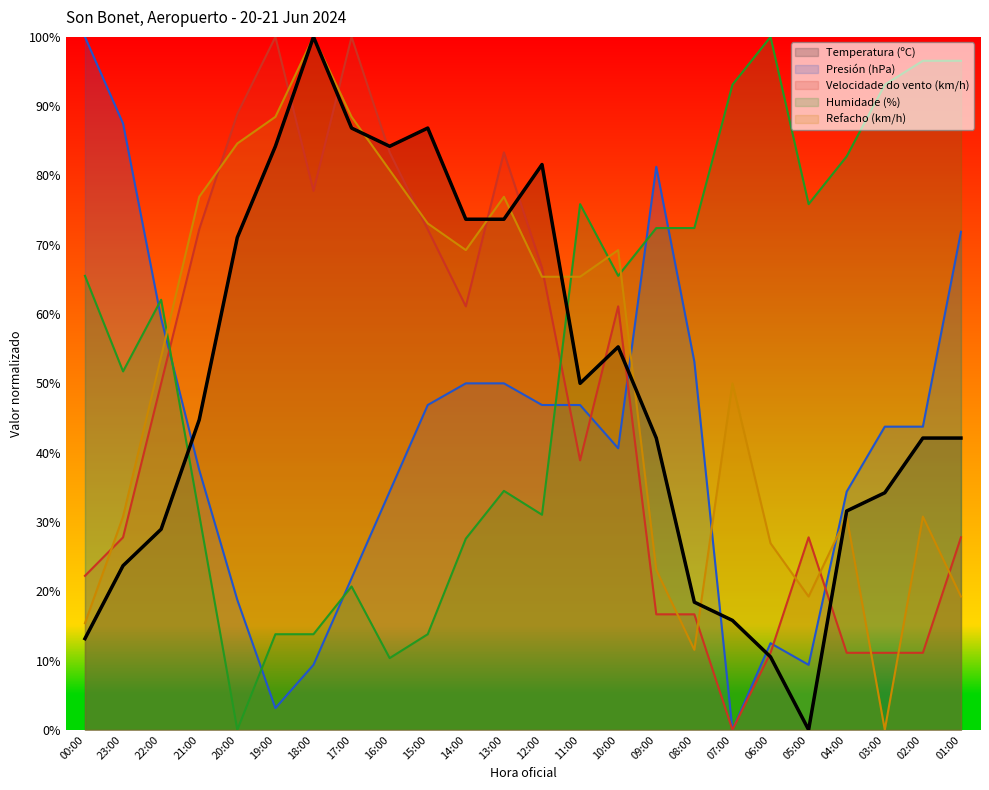

What is the maximum value shown in the chart?

100.0